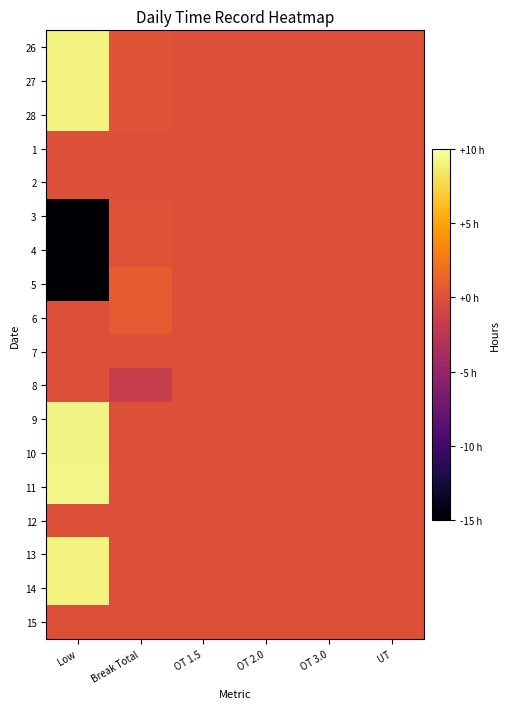

At which category is the sum across all series the highest?

Low